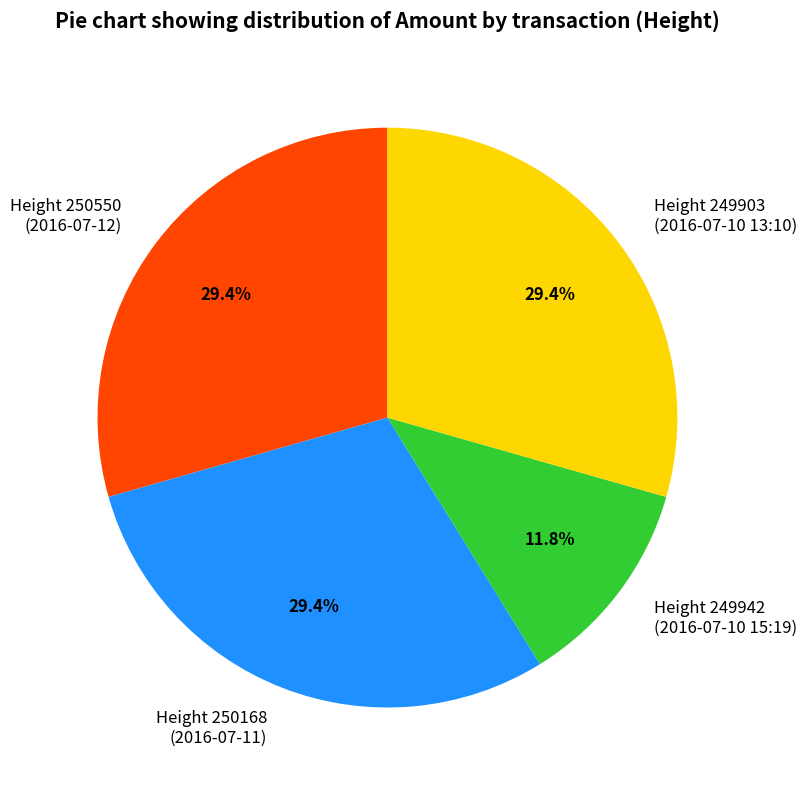

Count the number of slices in the pie.

4